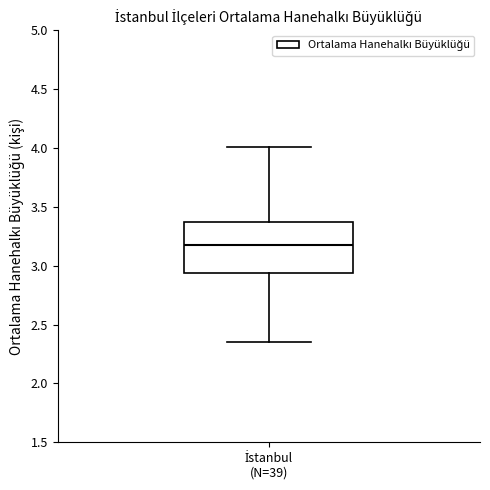

Transcribe this box plot: give where the median line is, the range the box spans, and where the two whiskers end, as read against the y-axis. The values are not printed on the chart, so give them approximately, as read against the axis.

median 3.20, box 2.95 to 3.40, whiskers 2.35 to 4.00